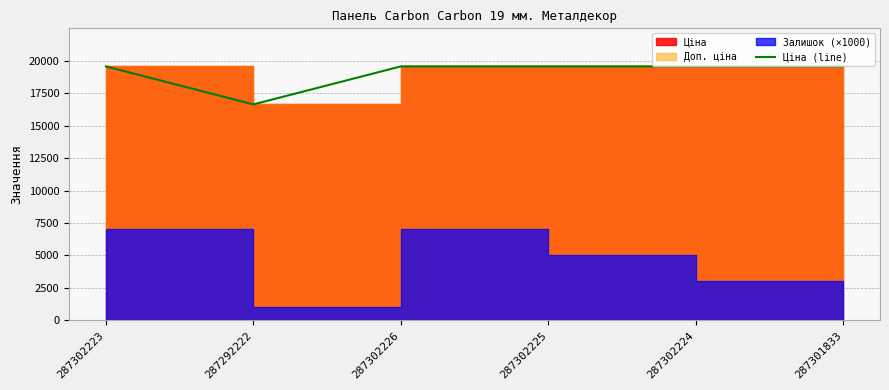

Reading right to left, extract all data points from this chart.

19564.9	19564.9	19564.9	19564.9	16636.8	19564.9